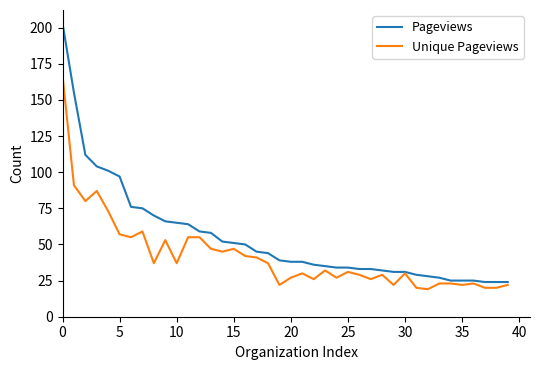

Rank the series by their maximum value, from highest to lowest.

Pageviews, Unique Pageviews